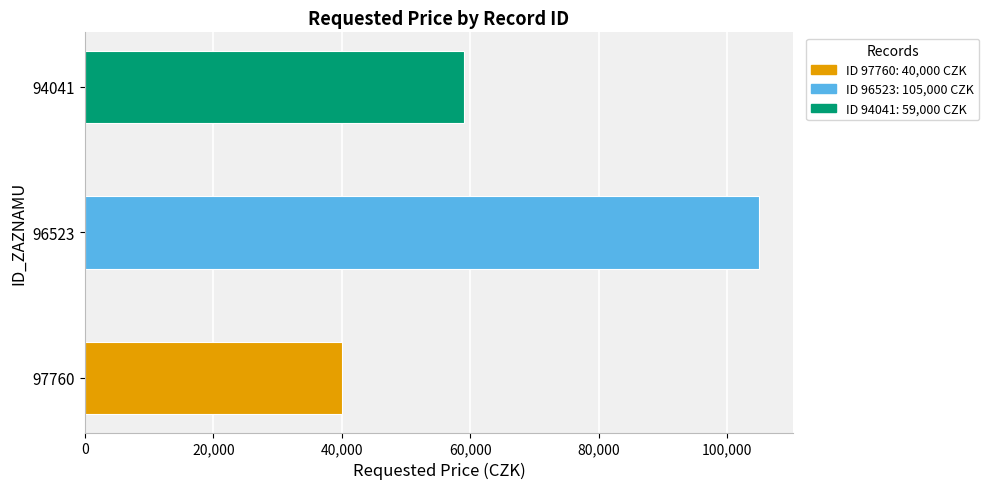

What is the ratio of the value at 96523 to the value at 94041?

1.8